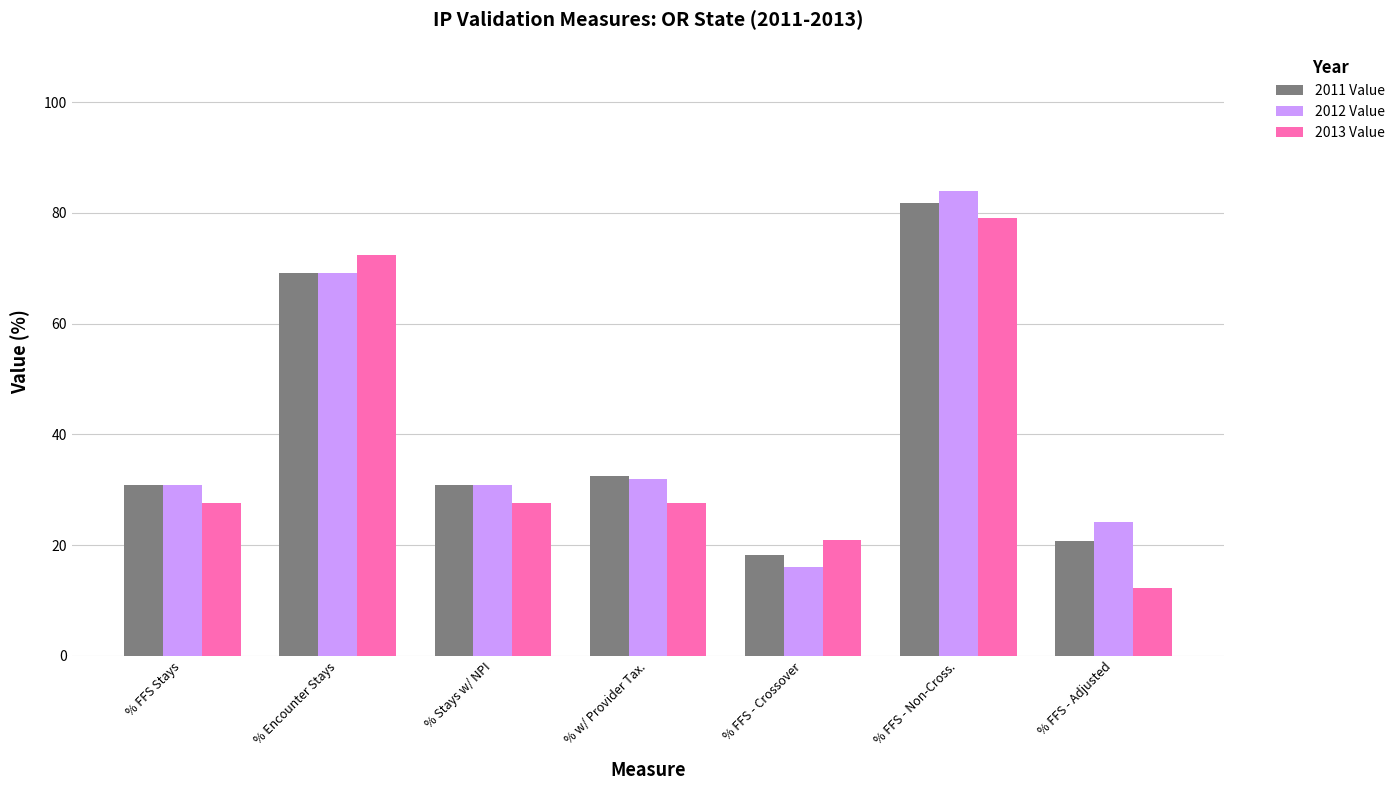

How many categories are shown in the chart?

7